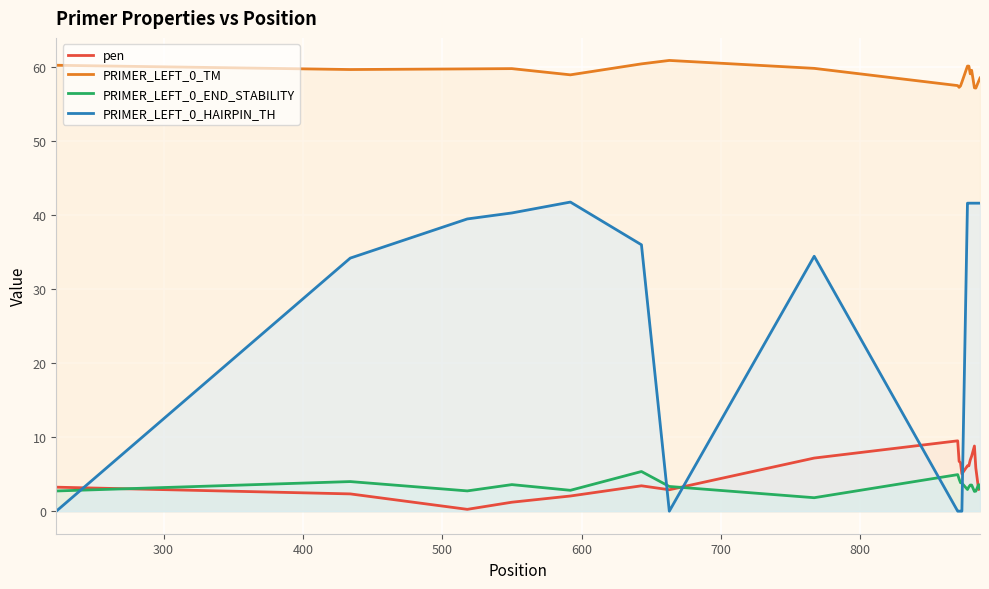

Which series has the widest spread of values?

PRIMER_LEFT_0_HAIRPIN_TH